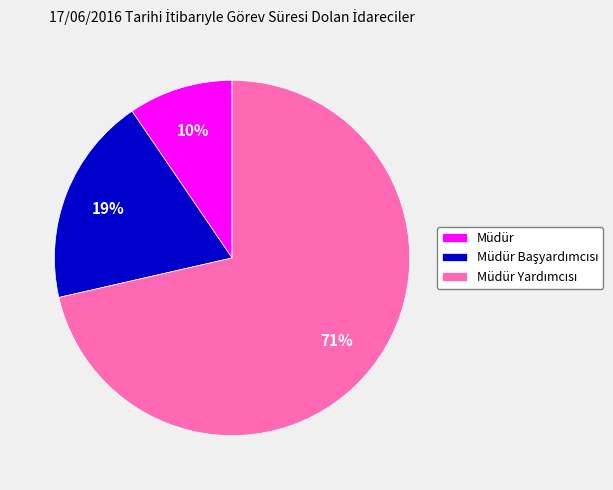

Which category has the smallest portion of the pie?

Müdür